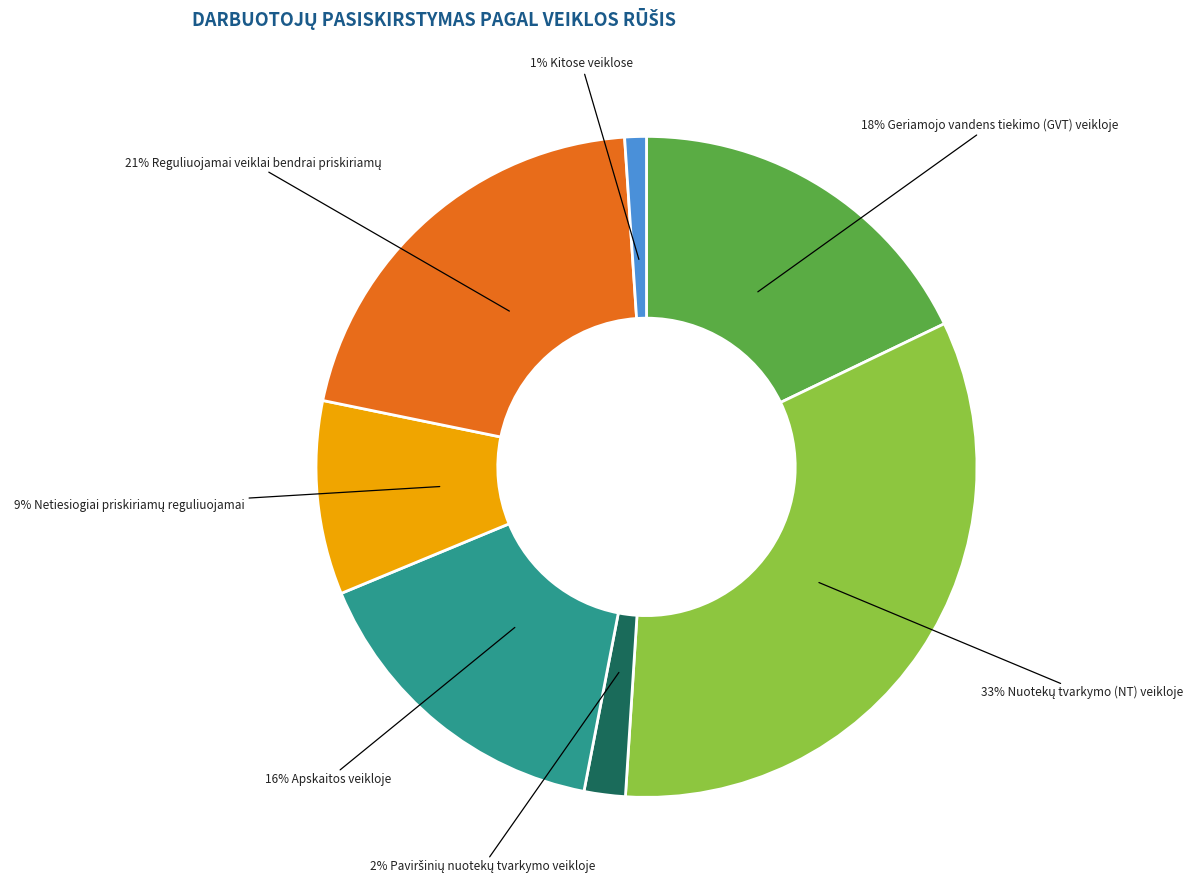

To the nearest percent, what is the average slice percentage?

14%